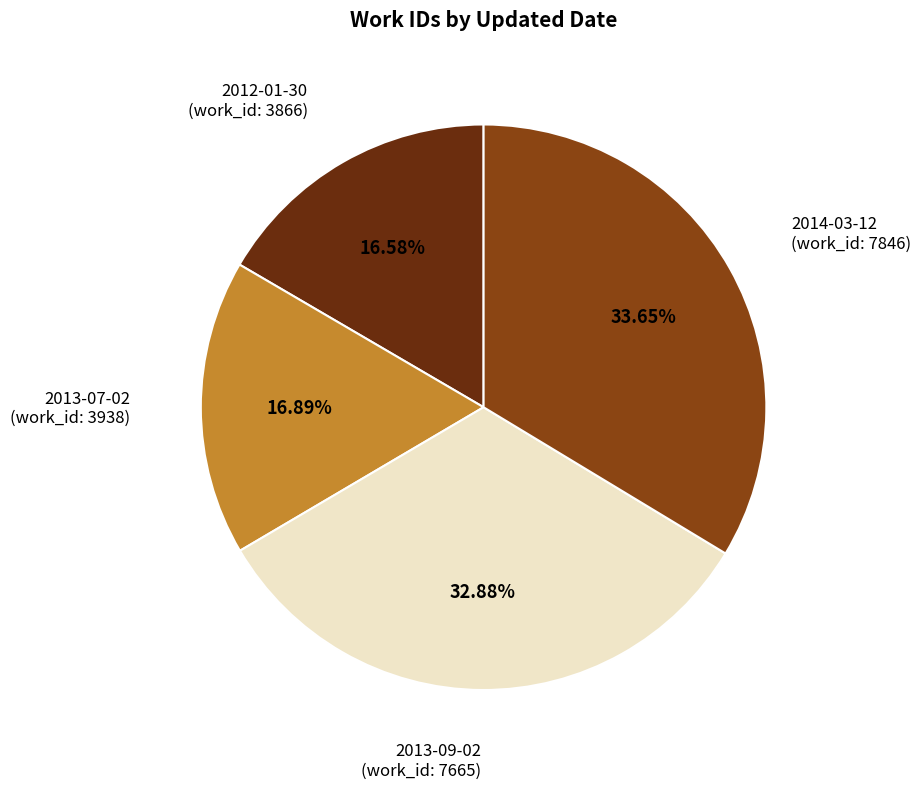

How many slices are in this pie chart?

4